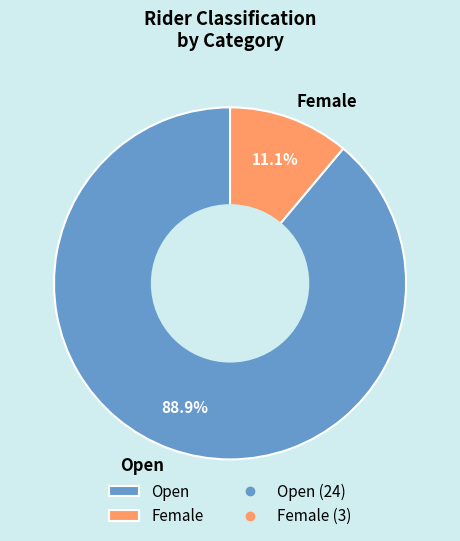

Count the number of slices in the pie.

2